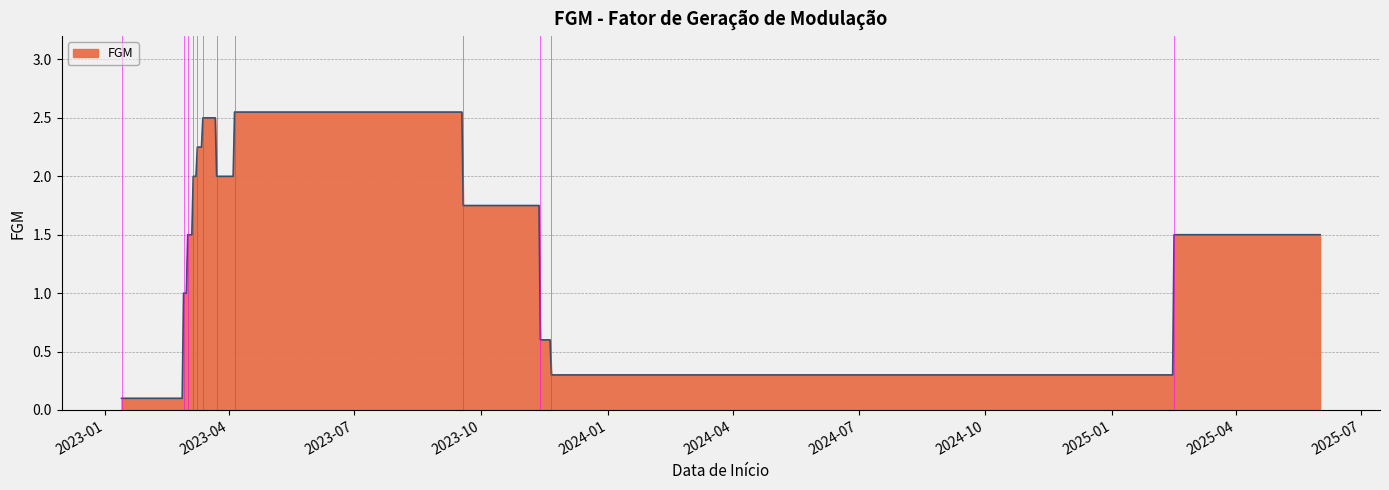

Reading left to right, transcribe all the data shown in this chart.

0.1	1.0	1.5	2.0	2.2	2.5	2.0	2.5	1.8	0.6	0.3	1.5